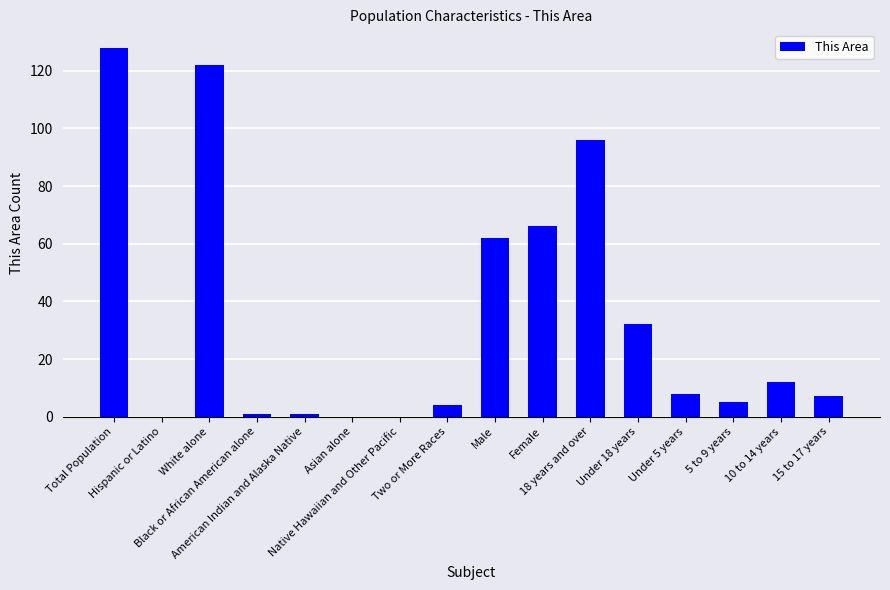

Reading left to right, list all the values displayed in this chart.

128	0	122	1	1	0	0	4	62	66	96	32	8	5	12	7